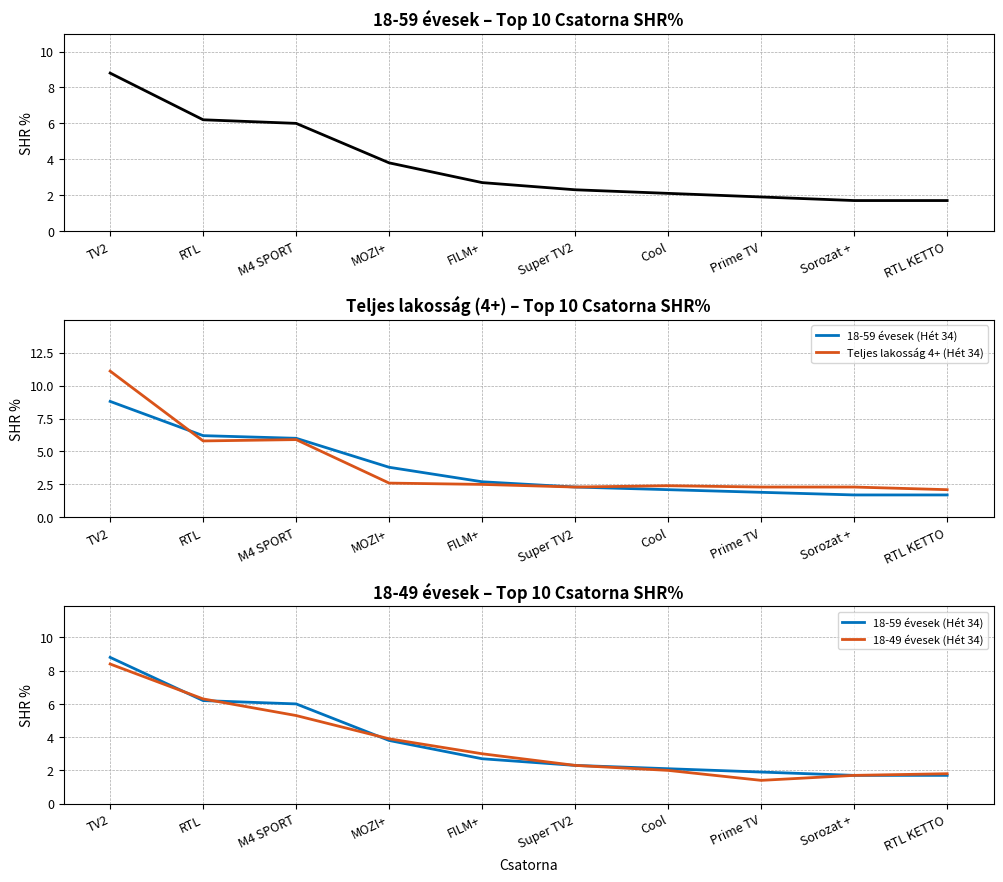

Which has a higher value, M4 SPORT or Prime TV?

M4 SPORT